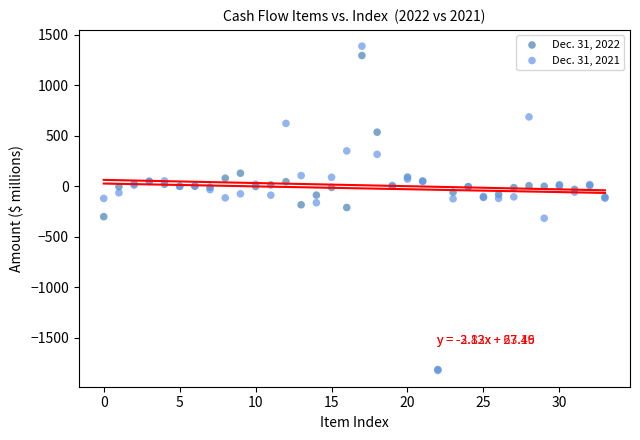

Which series contains the highest Y value?

Dec. 31, 2021